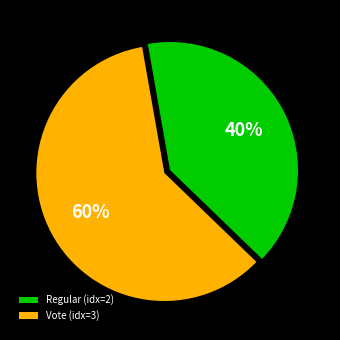

What percentage is the Vote slice, to the nearest percent?

60%